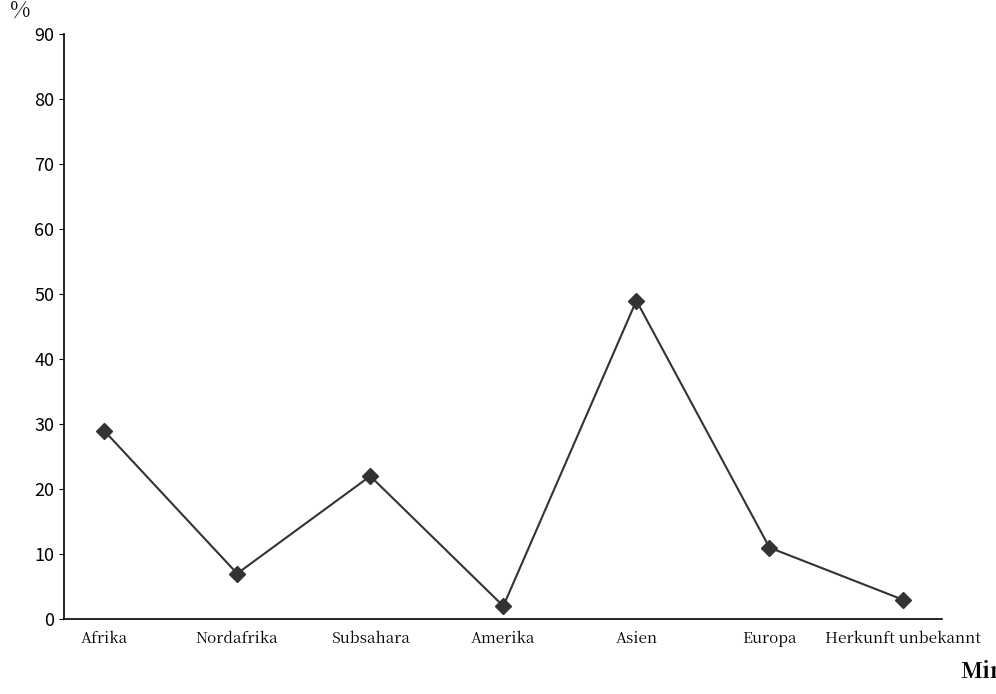

Does the chart display data point markers on the line(s)?

Yes